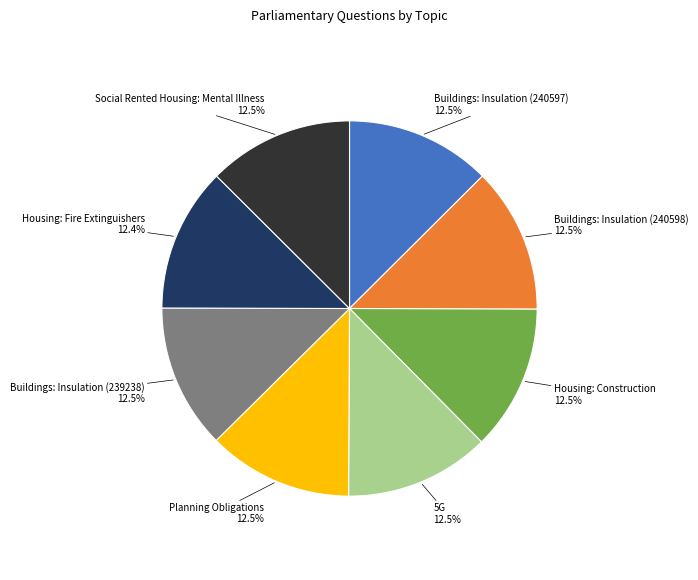

Is there a majority slice in this chart?

No